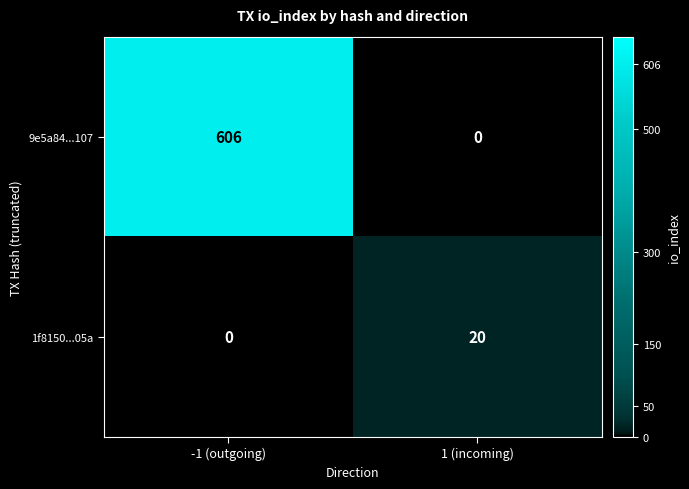

At which category is the sum across all series the highest?

-1 (outgoing)